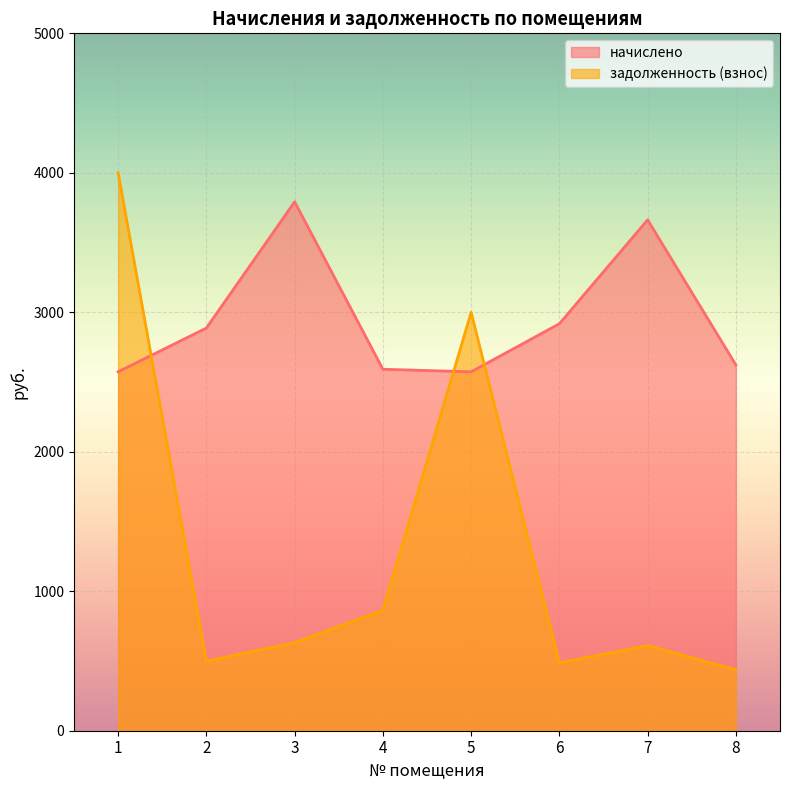

In начислено, how many points are higher than both neighbors (excluding endpoints)?

2